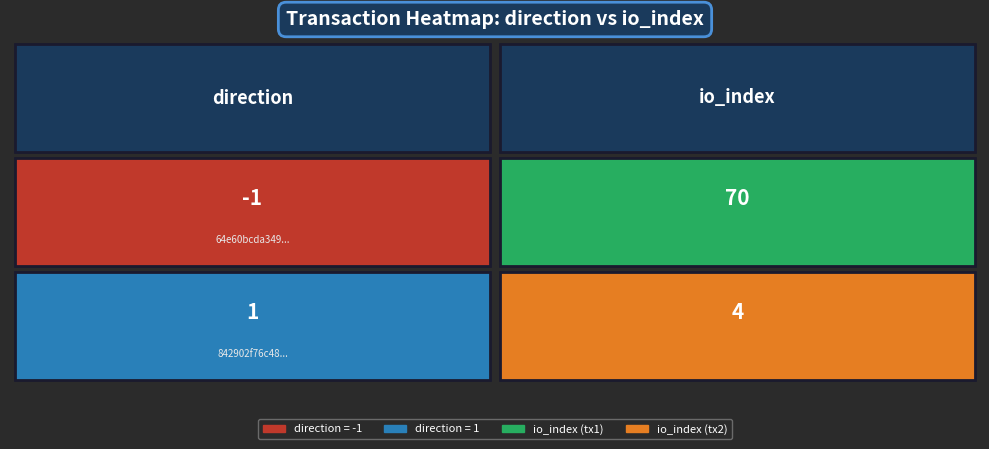

Is it true that 64e60bcda349efc08b9732afc1e68f85c77152b equals 22 at 1?

False